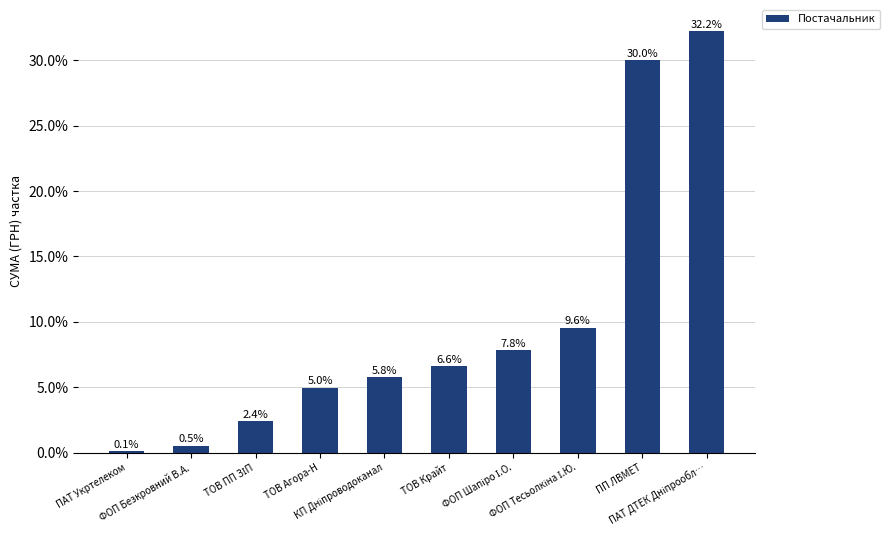

What is the sum of all values?

1.0